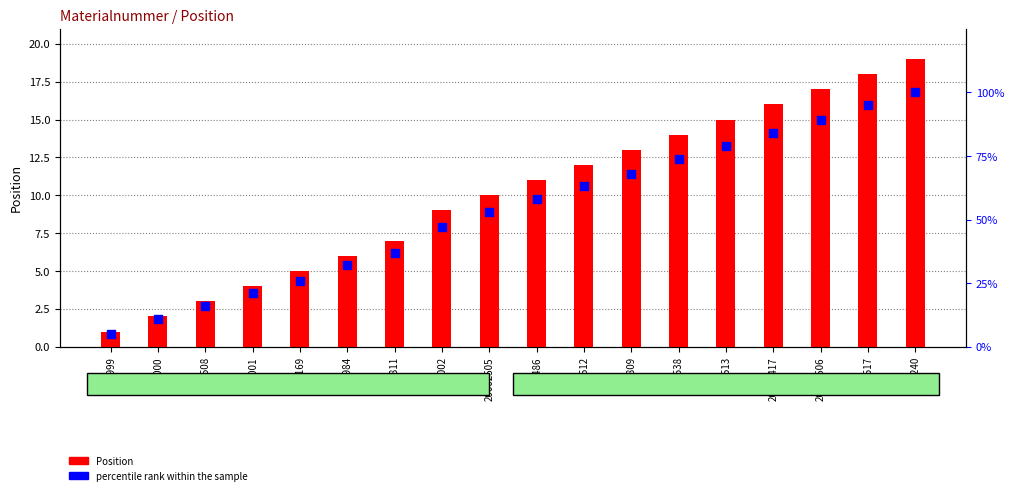

Which series reaches the maximum Y coordinate?

percentile rank within the sample